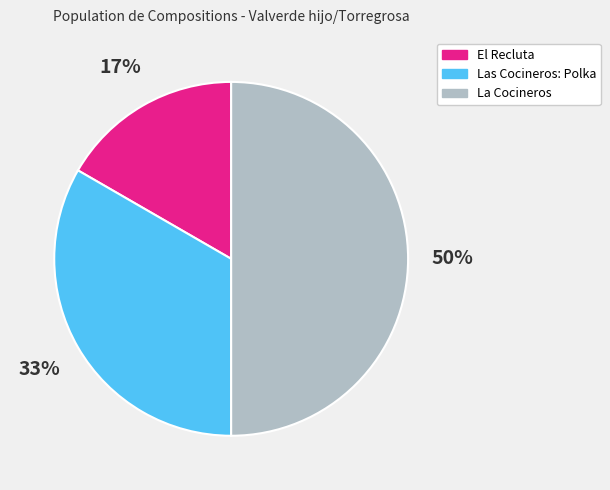

To the nearest percent, what is the difference between the largest and smallest slice percentages?

33%